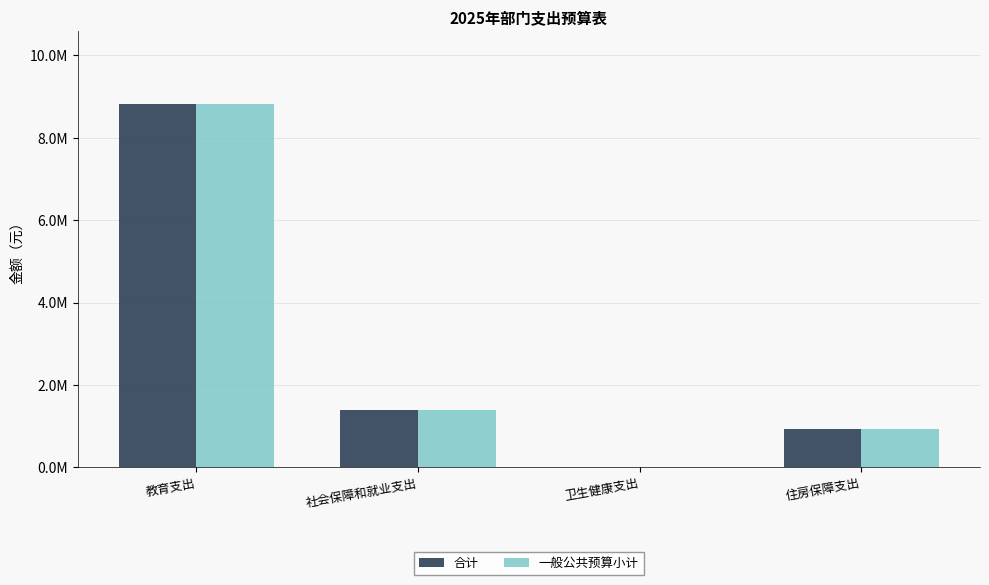

Reading left to right, list all the values displayed in this chart.

合计: 8828255.0	1395637.6	15540.1	932404.2
一般公共预算小计: 8828255.0	1395637.6	15540.1	932404.2